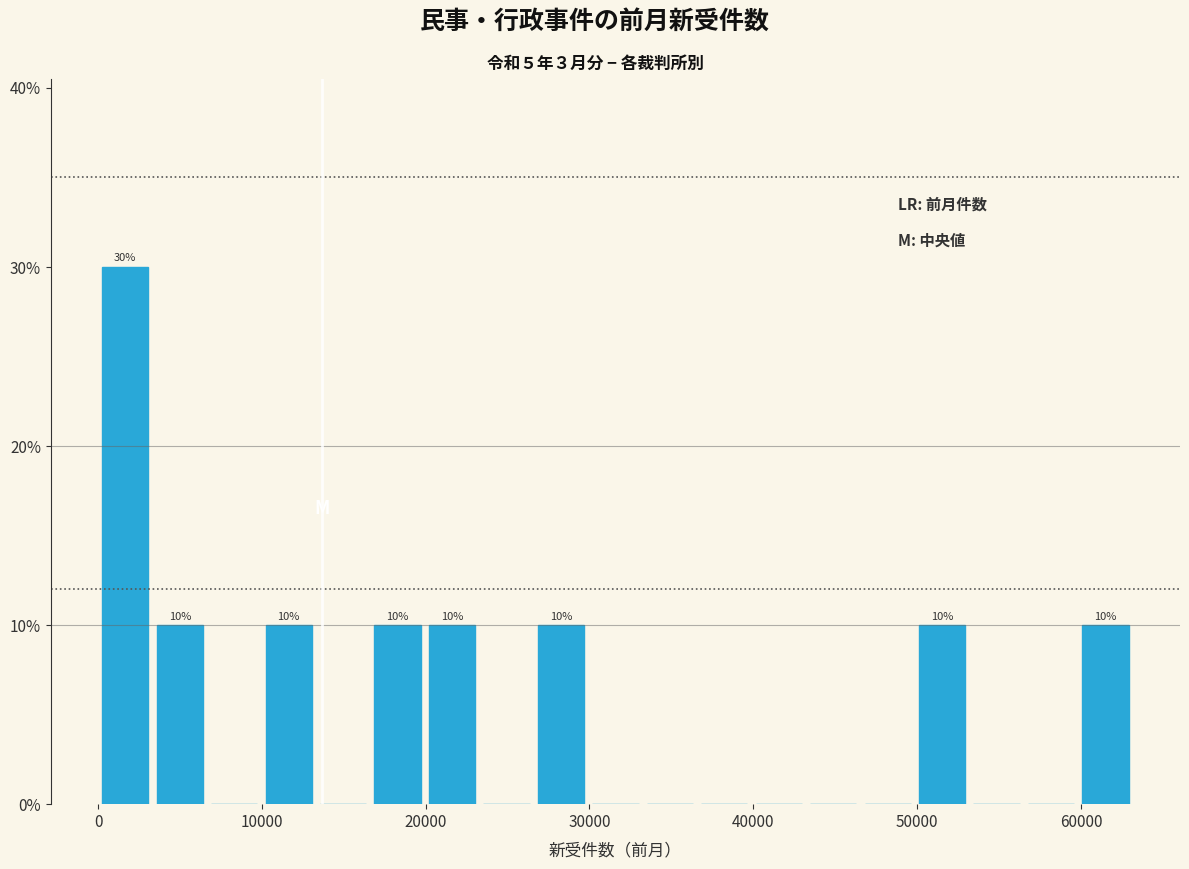

Read against the x-axis, roughly where is the centre of the tallest bar?

2000